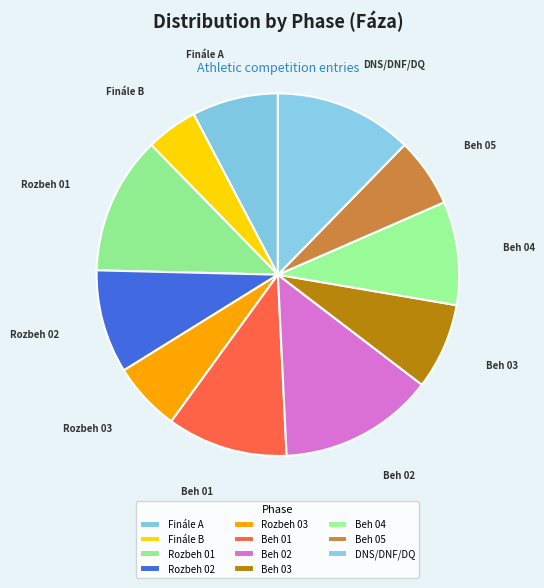

Which slice is the largest?

Beh 02